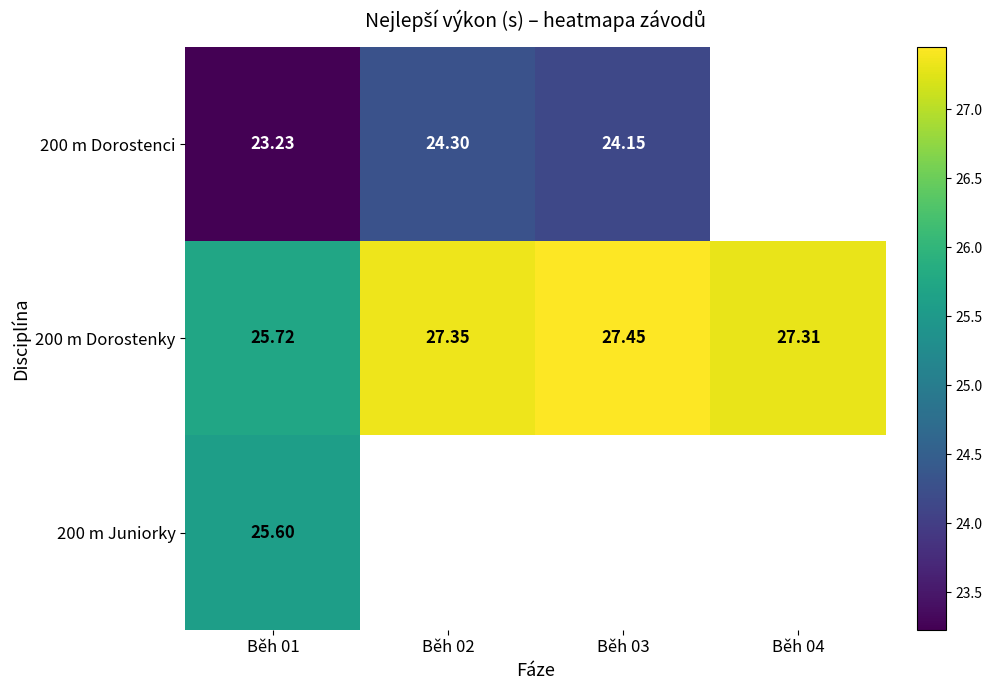

At which category is the sum across all series the highest?

Běh 01